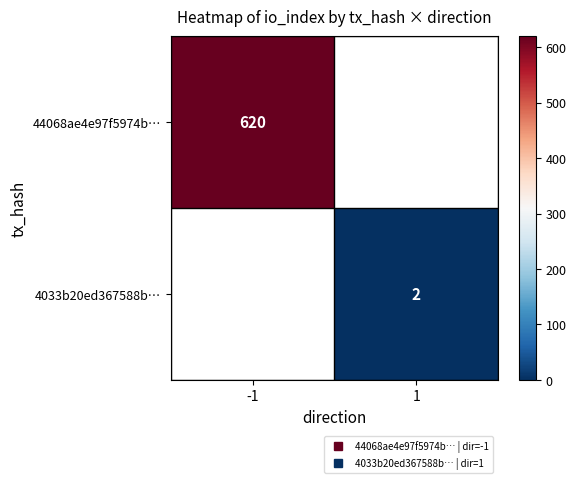

At which label is 44068ae4e97f5974b… closest to 620?

-1